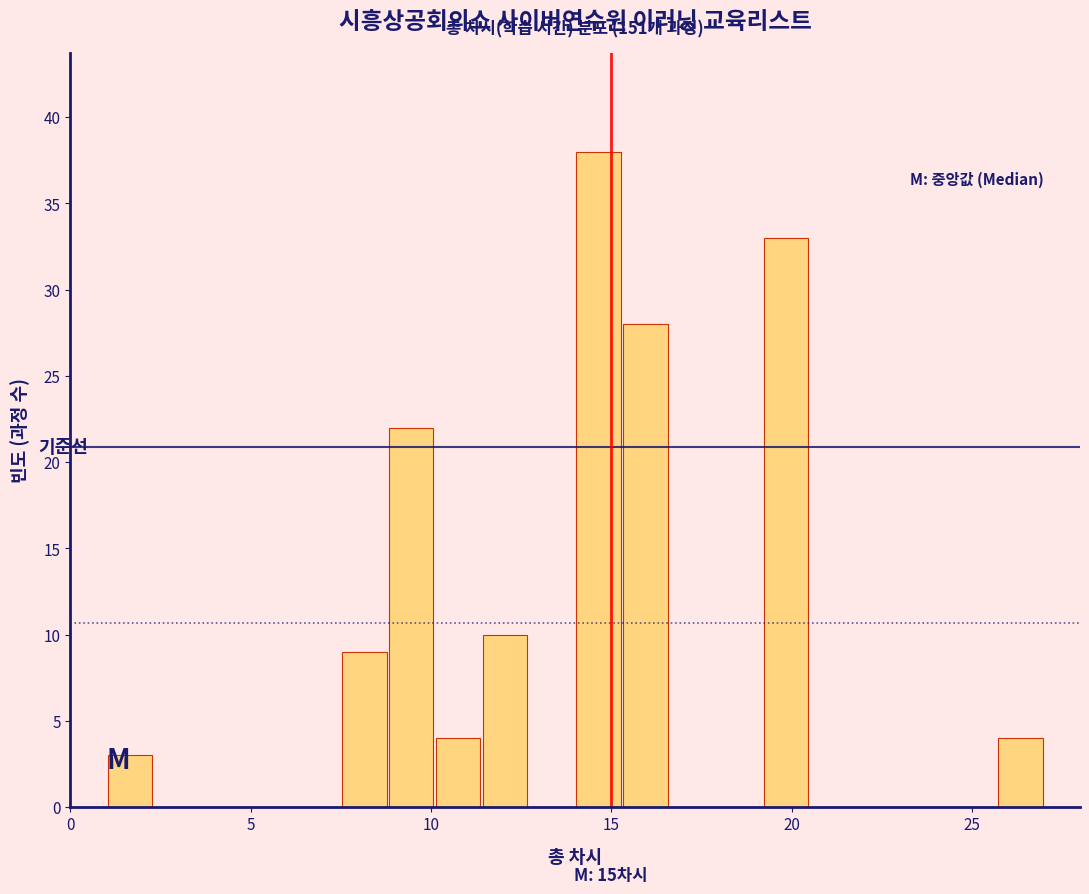

Read against the x-axis, roughly where is the centre of the tallest bar?

14.5